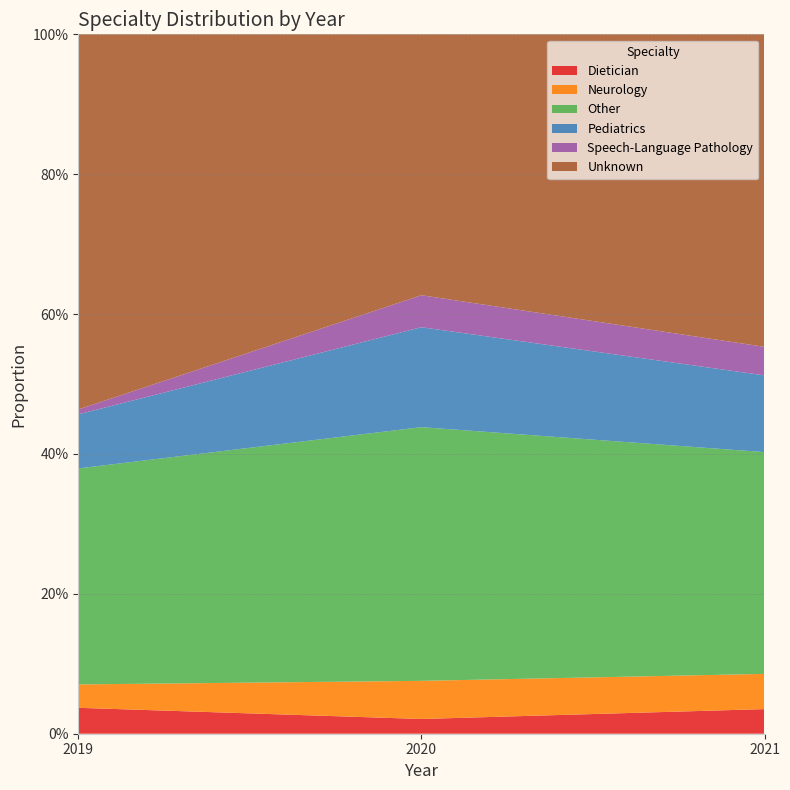

Reading right to left, list all the values displayed in this chart.

Dietician: 0.0	0.0	0.0
Neurology: 0.1	0.1	0.0
Other: 0.3	0.4	0.3
Pediatrics: 0.1	0.1	0.1
Speech-Language Pathology: 0.0	0.0	0.0
Unknown: 0.4	0.4	0.5